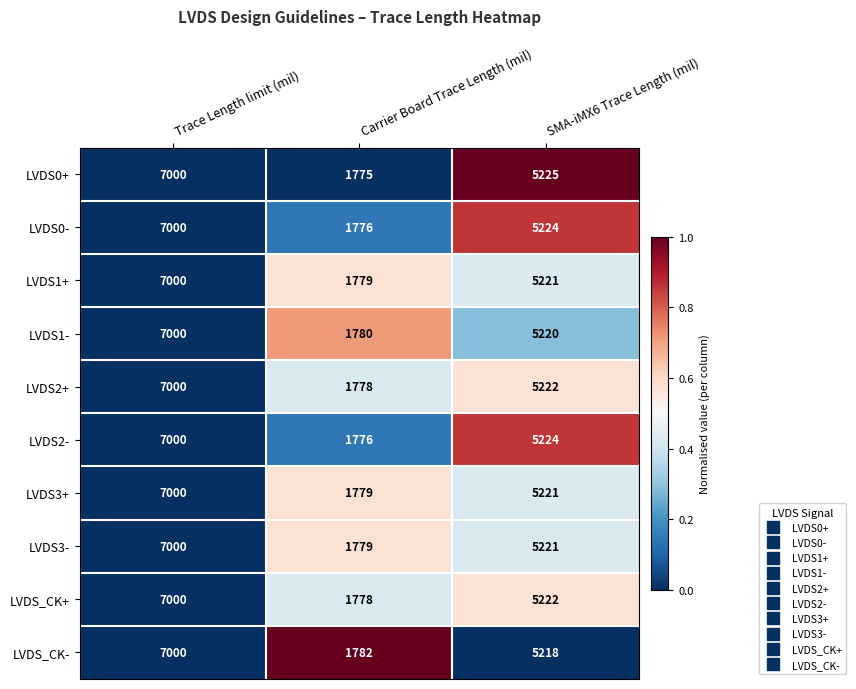

Reading left to right, extract all data points from this chart.

LVDS0+: 7000	1775	5225
LVDS0-: 7000	1776	5224
LVDS1+: 7000	1779	5221
LVDS1-: 7000	1780	5220
LVDS2+: 7000	1778	5222
LVDS2-: 7000	1776	5224
LVDS3+: 7000	1779	5221
LVDS3-: 7000	1779	5221
LVDS_CK+: 7000	1778	5222
LVDS_CK-: 7000	1782	5218